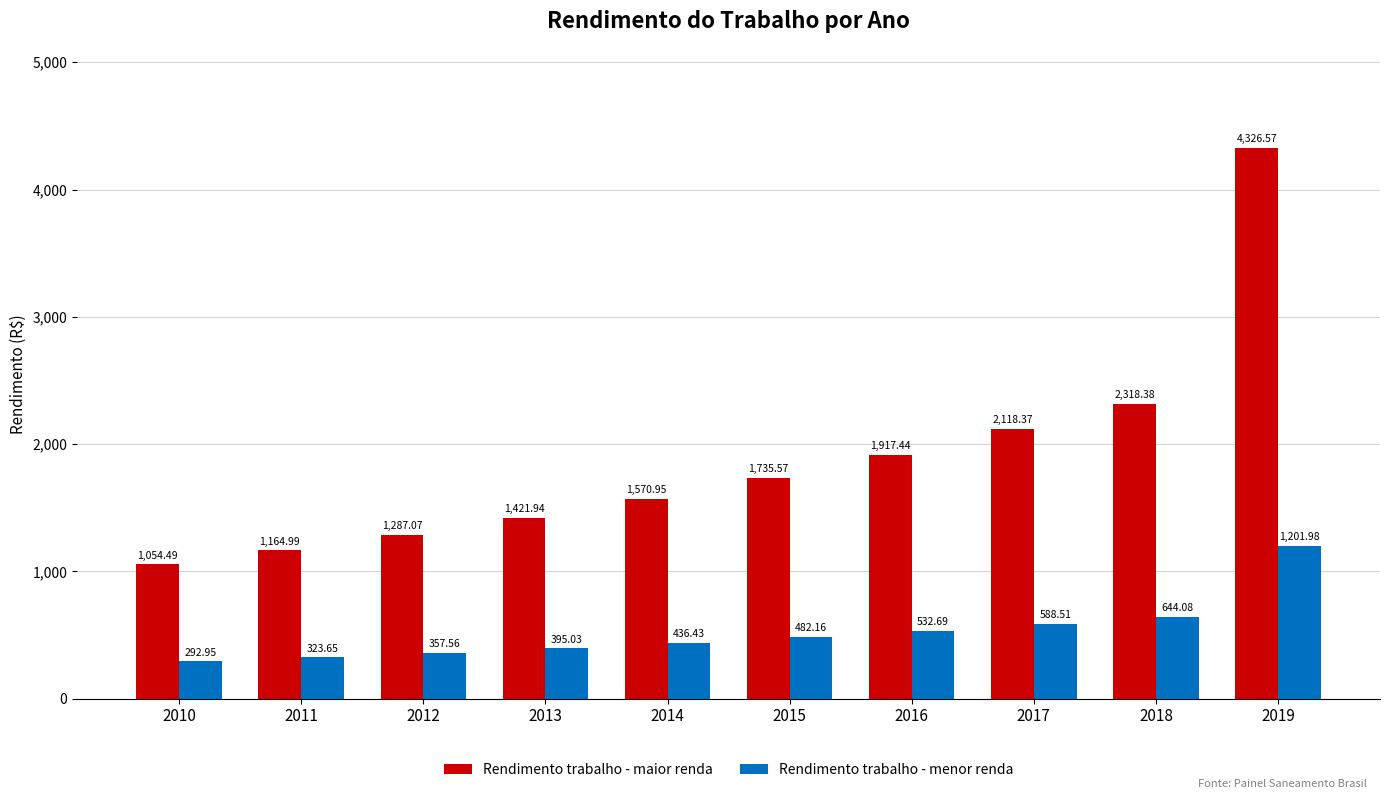

What is the spread (max minus min) of values at 2011?

841.3